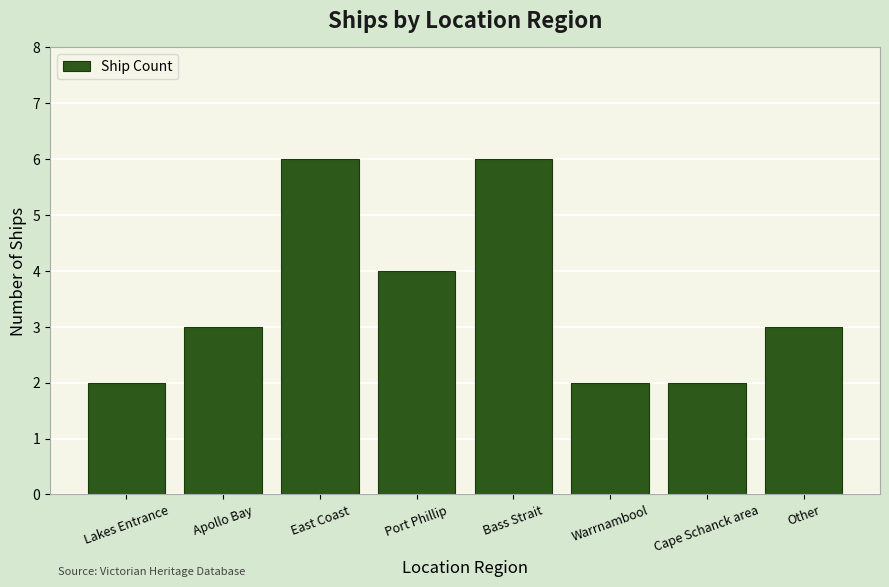

What is the approximate value at Other?

3